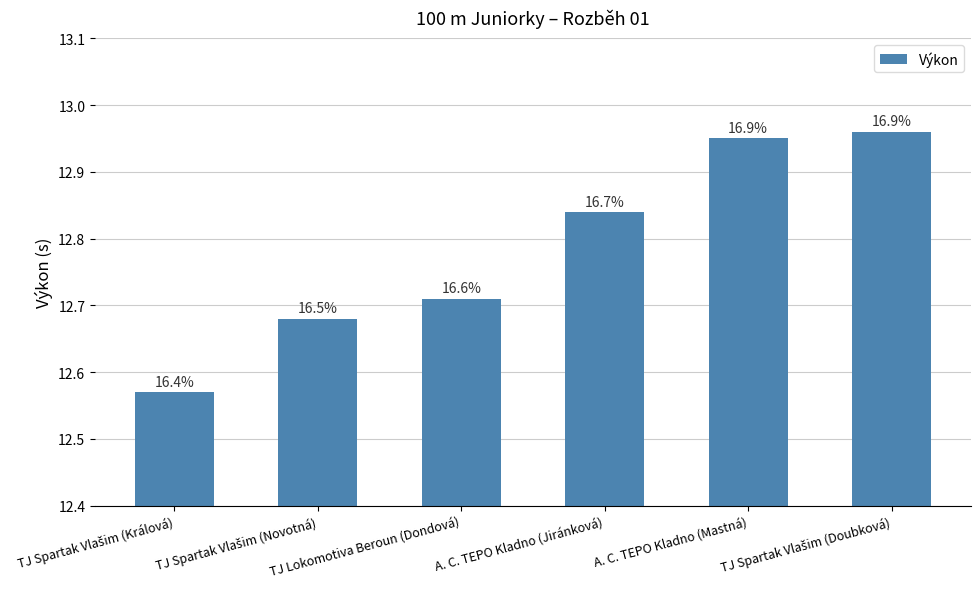

Reading right to left, what are all the values shown in this chart?

TJ Spartak Vlašim (Doubková)=13.0	A. C. TEPO Kladno (Mastná)=12.9	A. C. TEPO Kladno (Jiránková)=12.8	TJ Lokomotiva Beroun (Dondová)=12.7	TJ Spartak Vlašim (Novotná)=12.7	TJ Spartak Vlašim (Králová)=12.6